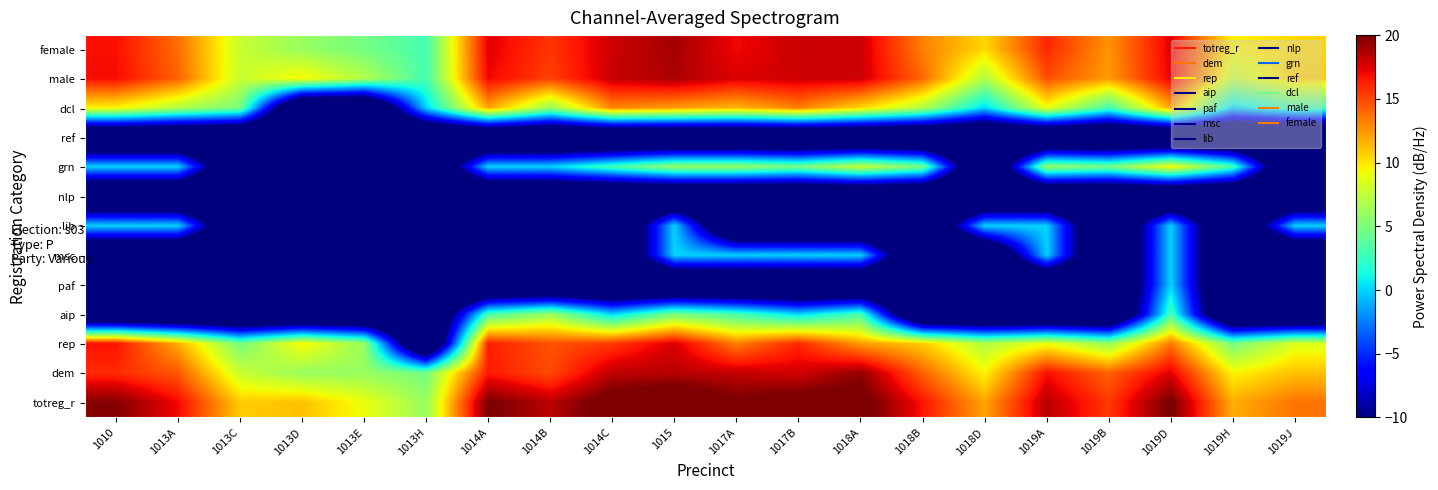

Reading left to right, what are all the values shown in this chart?

totreg_r: 1010=19.9	1013A=17.0	1013C=10.8	1013D=11.1	1013E=9.0	1013H=6.0	1014A=20.3	1014B=18.4	1014C=21.0	1015=21.9	1017A=20.3	1017B=21.0	1018A=20.9	1018B=16.6	1018D=12.0	1019A=18.5	1019B=15.4	1019D=20.3	1019H=11.8	1019J=13.6
dem: 1010=15.9	1013A=14.5	1013C=7.8	1013D=6.0	1013E=6.0	1013H=4.8	1014A=16.4	1014B=14.9	1014C=18.3	1015=18.5	1017A=18.1	1017B=17.8	1018A=19.4	1018B=14.1	1018D=9.5	1019A=16.8	1019B=14.1	1019D=17.5	1019H=9.5	1019J=11.1
rep: 1010=16.7	1013A=11.8	1013C=4.8	1013D=9.5	1013E=6.0	1013H=-20.0	1014A=16.3	1014B=14.6	1014C=15.4	1015=17.6	1017A=13.2	1017B=16.0	1018A=12.3	1018B=10.8	1018D=7.0	1019A=9.0	1019B=6.0	1019D=13.4	1019H=4.8	1019J=8.5
aip: 1010=-20.0	1013A=-20.0	1013C=-20.0	1013D=-20.0	1013E=-20.0	1013H=-20.0	1014A=3.0	1014B=6.0	1014C=0.0	1015=4.8	1017A=3.0	1017B=0.0	1018A=3.0	1018B=-20.0	1018D=-20.0	1019A=-20.0	1019B=-20.0	1019D=3.0	1019H=-20.0	1019J=-20.0
paf: 1010=-20.0	1013A=-20.0	1013C=-20.0	1013D=-20.0	1013E=-20.0	1013H=-20.0	1014A=-20.0	1014B=-20.0	1014C=-20.0	1015=-20.0	1017A=-20.0	1017B=-20.0	1018A=-20.0	1018B=-20.0	1018D=-20.0	1019A=-20.0	1019B=-20.0	1019D=0.0	1019H=-20.0	1019J=-20.0
msc: 1010=-20.0	1013A=-20.0	1013C=-20.0	1013D=-20.0	1013E=-20.0	1013H=-20.0	1014A=-20.0	1014B=-20.0	1014C=-20.0	1015=0.0	1017A=0.0	1017B=0.0	1018A=0.0	1018B=-20.0	1018D=-20.0	1019A=0.0	1019B=-20.0	1019D=0.0	1019H=-20.0	1019J=-20.0
lib: 1010=0.0	1013A=0.0	1013C=-20.0	1013D=-20.0	1013E=-20.0	1013H=-20.0	1014A=-20.0	1014B=-20.0	1014C=-20.0	1015=0.0	1017A=-20.0	1017B=-20.0	1018A=-20.0	1018B=-20.0	1018D=0.0	1019A=0.0	1019B=-20.0	1019D=0.0	1019H=-20.0	1019J=0.0
nlp: 1010=-20.0	1013A=-20.0	1013C=-20.0	1013D=-20.0	1013E=-20.0	1013H=-20.0	1014A=-20.0	1014B=-20.0	1014C=-20.0	1015=-20.0	1017A=-20.0	1017B=-20.0	1018A=-20.0	1018B=-20.0	1018D=-20.0	1019A=-20.0	1019B=-20.0	1019D=-20.0	1019H=-20.0	1019J=-20.0
grn: 1010=0.0	1013A=0.0	1013C=-20.0	1013D=-20.0	1013E=-20.0	1013H=-20.0	1014A=0.0	1014B=0.0	1014C=3.0	1015=6.0	1017A=6.0	1017B=4.8	1018A=7.8	1018B=4.8	1018D=-20.0	1019A=6.0	1019B=4.8	1019D=9.5	1019H=3.0	1019J=-20.0
ref: 1010=-20.0	1013A=-20.0	1013C=-20.0	1013D=-20.0	1013E=-20.0	1013H=-20.0	1014A=-20.0	1014B=-20.0	1014C=-20.0	1015=-20.0	1017A=-20.0	1017B=-20.0	1018A=-20.0	1018B=-20.0	1018D=-20.0	1019A=-20.0	1019B=-20.0	1019D=-20.0	1019H=-20.0	1019J=-20.0
dcl: 1010=9.5	1013A=7.0	1013C=4.8	1013D=-20.0	1013E=-20.0	1013H=0.0	1014A=12.0	1014B=6.0	1014C=13.0	1015=12.3	1017A=11.5	1017B=13.2	1018A=10.4	1018B=7.0	1018D=0.0	1019A=9.0	1019B=3.0	1019D=12.0	1019H=0.0	1019J=3.0
male: 1010=16.9	1013A=14.1	1013C=7.8	1013D=9.5	1013E=7.0	1013H=3.0	1014A=17.1	1014B=15.2	1014C=18.1	1015=18.8	1017A=17.6	1017B=17.9	1018A=17.9	1018B=14.0	1018D=7.0	1019A=14.8	1019B=12.3	1019D=17.2	1019H=7.8	1019J=10.8
female: 1010=16.8	1013A=13.8	1013C=7.8	1013D=6.0	1013E=4.8	1013H=3.0	1014A=17.4	1014B=15.6	1014C=17.9	1015=19.0	1017A=17.0	1017B=18.1	1018A=17.9	1018B=13.2	1018D=10.4	1019A=16.0	1019B=12.6	1019D=17.4	1019H=9.5	1019J=10.4